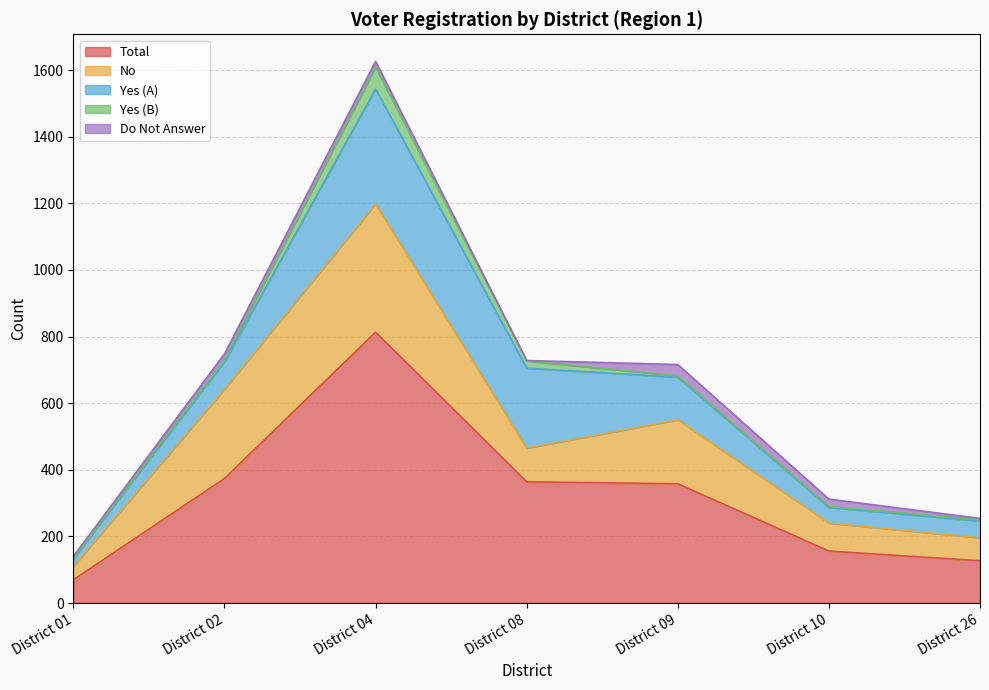

At District 08, list the series in order from largest to smallest.

Total, Yes (A), No, Yes (B), Do Not Answer